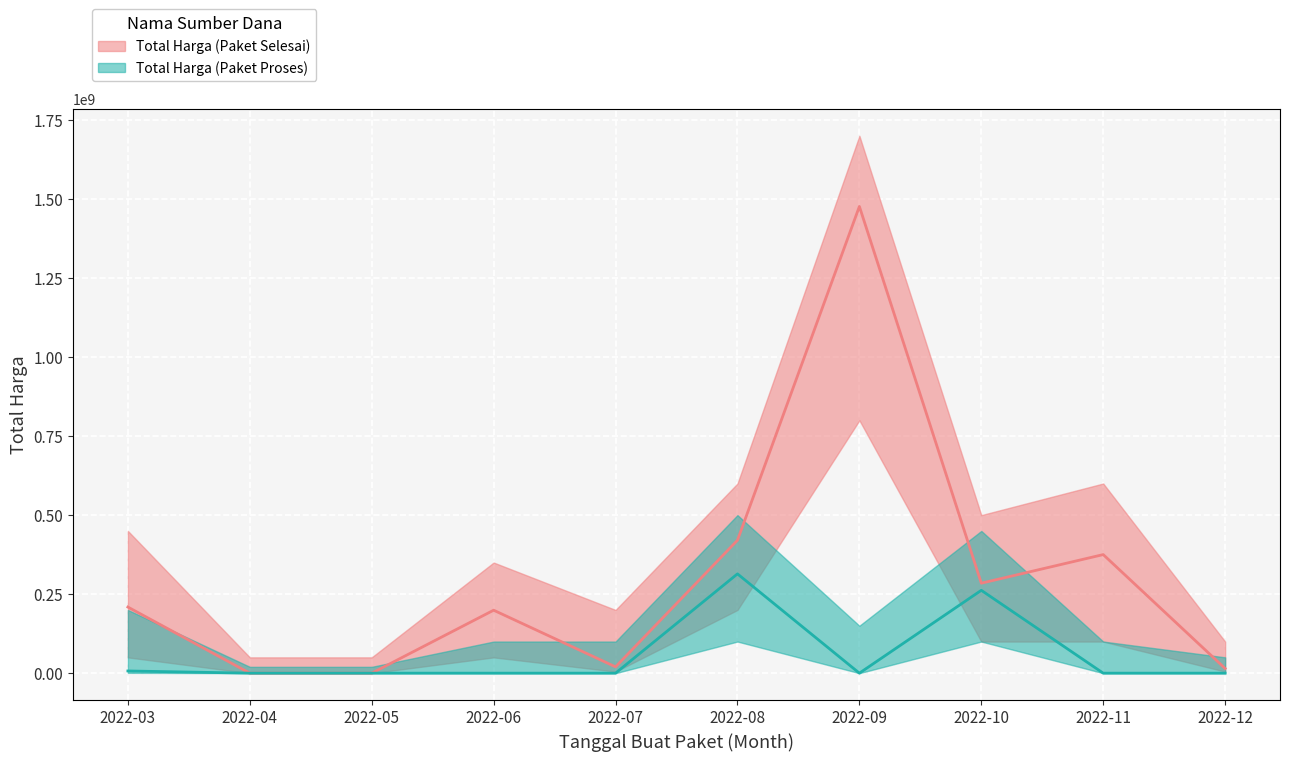

In Total Harga (Paket Proses), how many points are higher than both neighbors (excluding endpoints)?

2